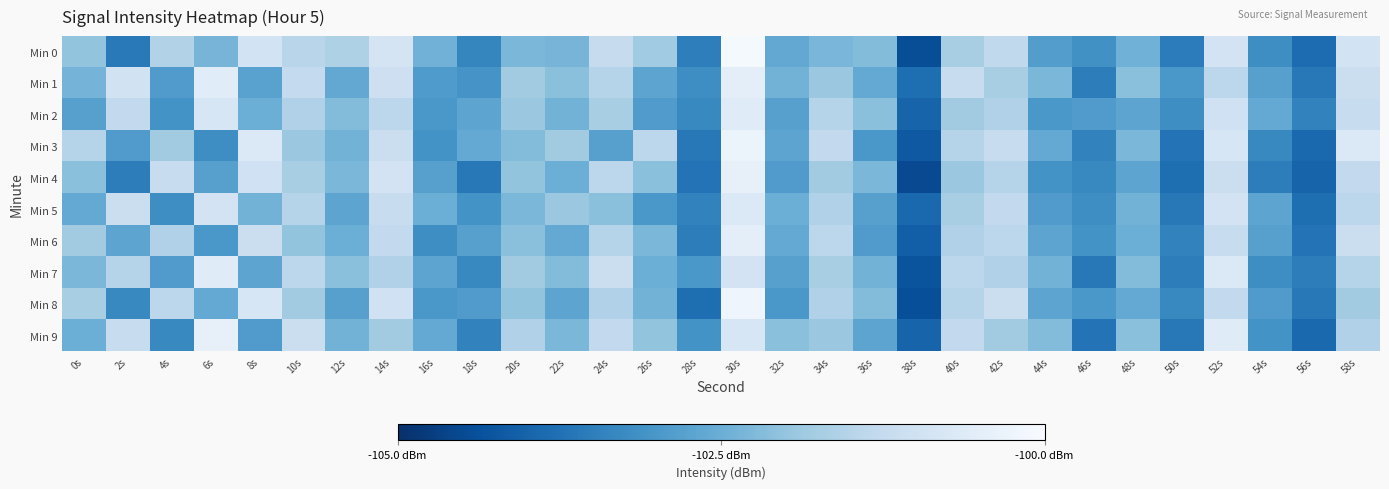

Which series has the largest total across all categories?

Min 1